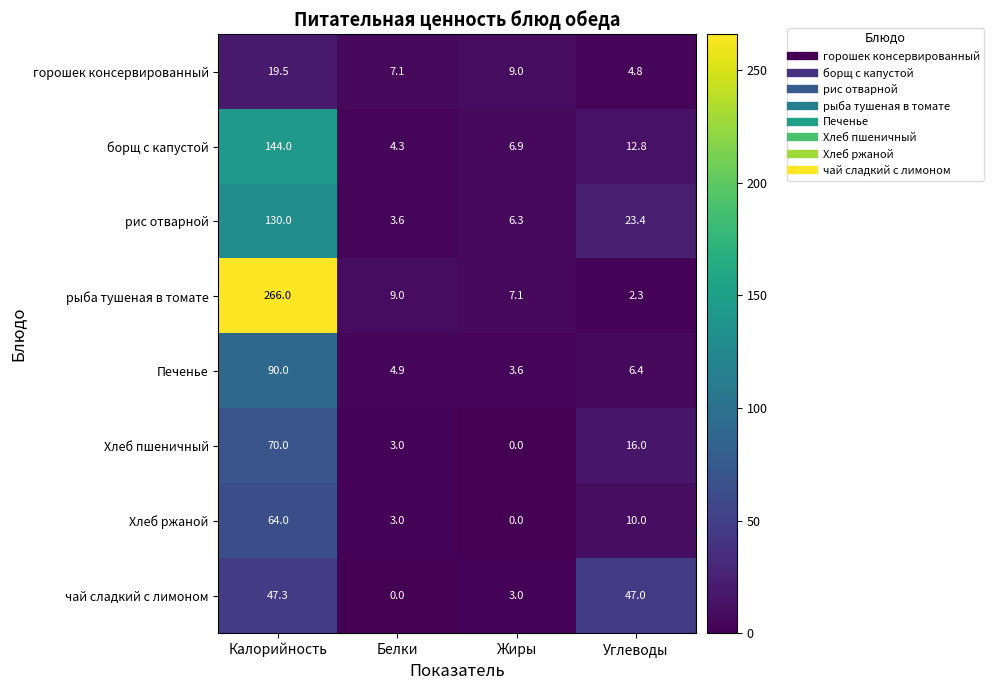

Which category has the lowest value in the рис отварной series?

Белки